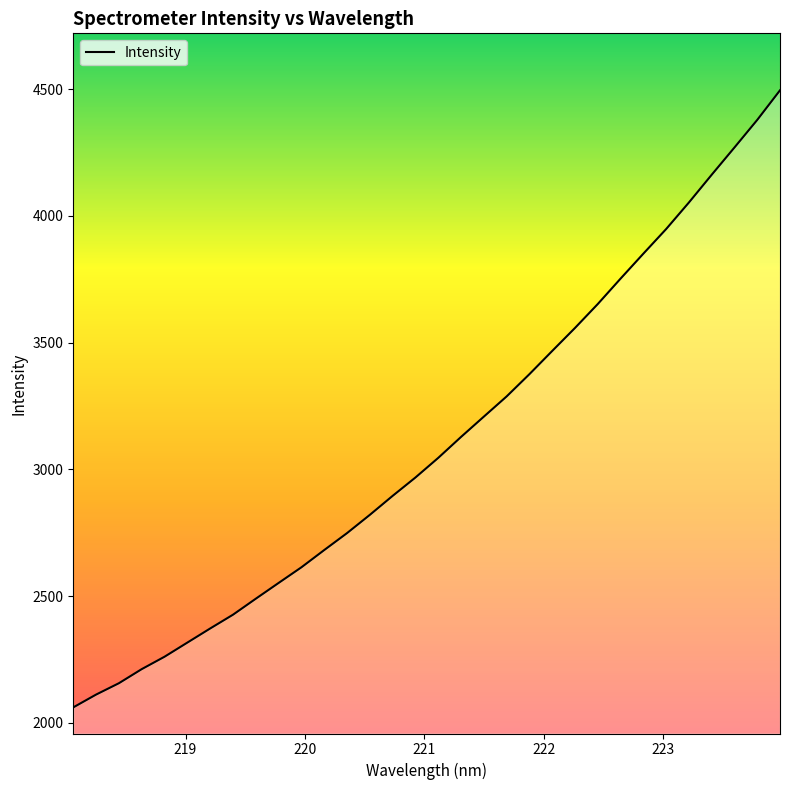

What is the difference between the maximum and minimum values?

2434.2